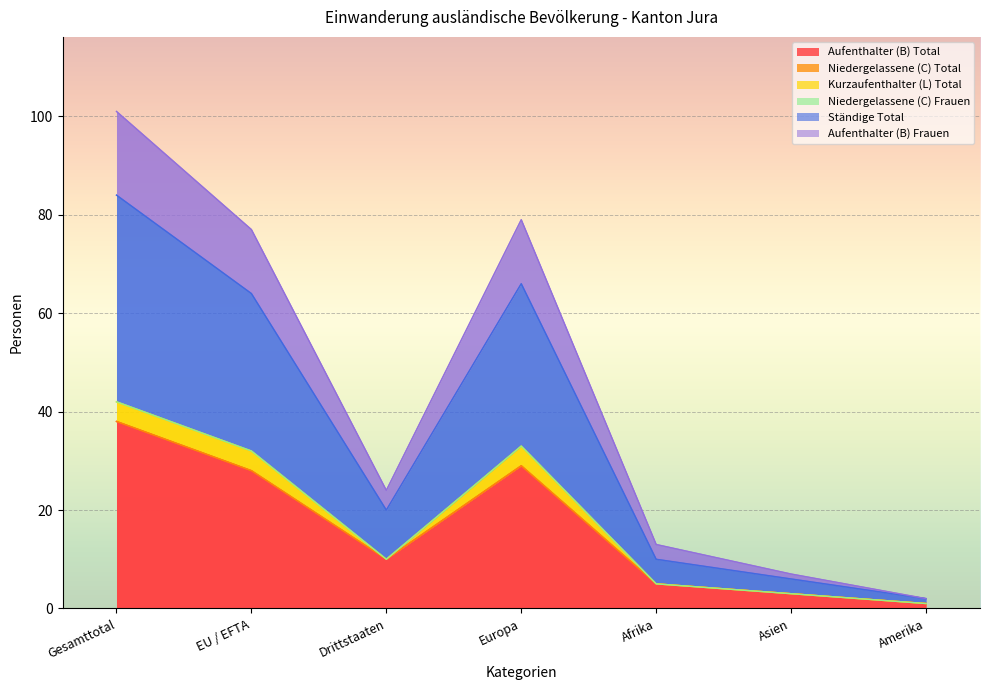

True or false: Aufenthalter (B) Total has a value of 26 at Gesamttotal.

False